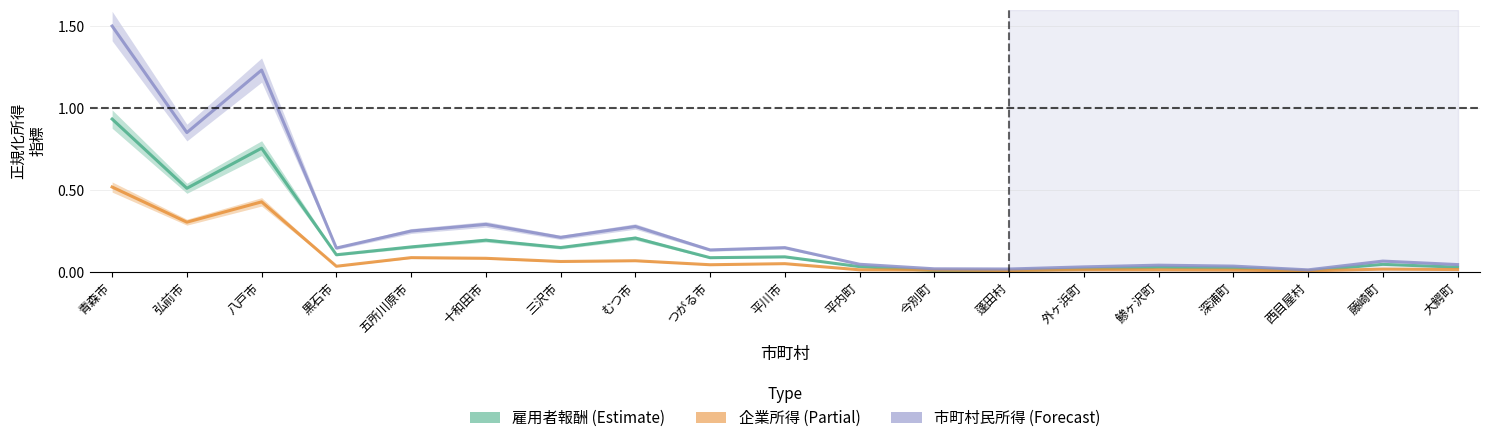

The 市町村民所得 series shows 0.2 at 黒石市. True or false?

False